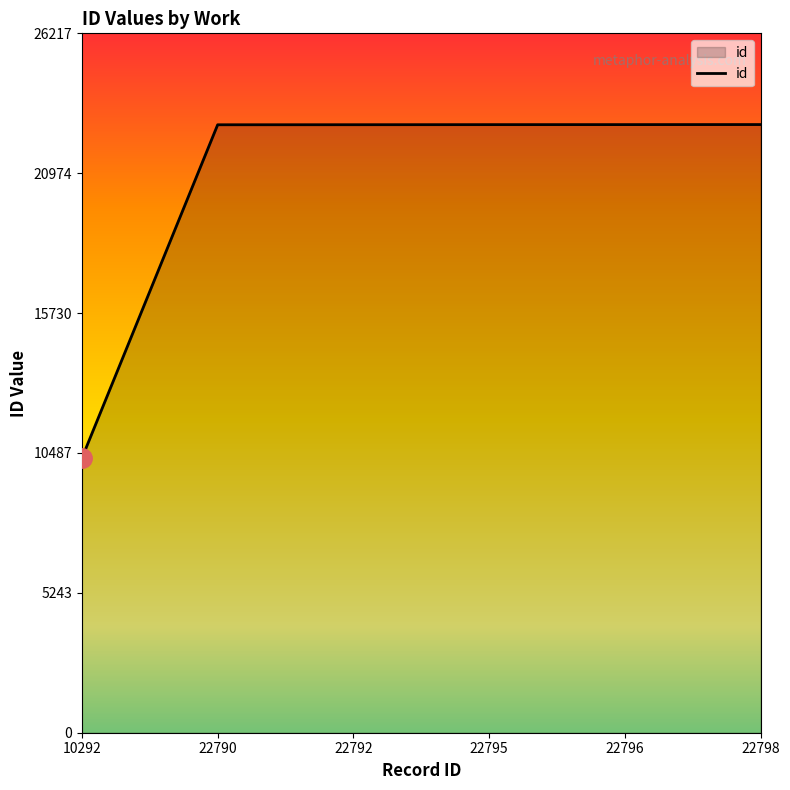

Approximately how many times larger is the value at 10292 compared to 22790?

0.5